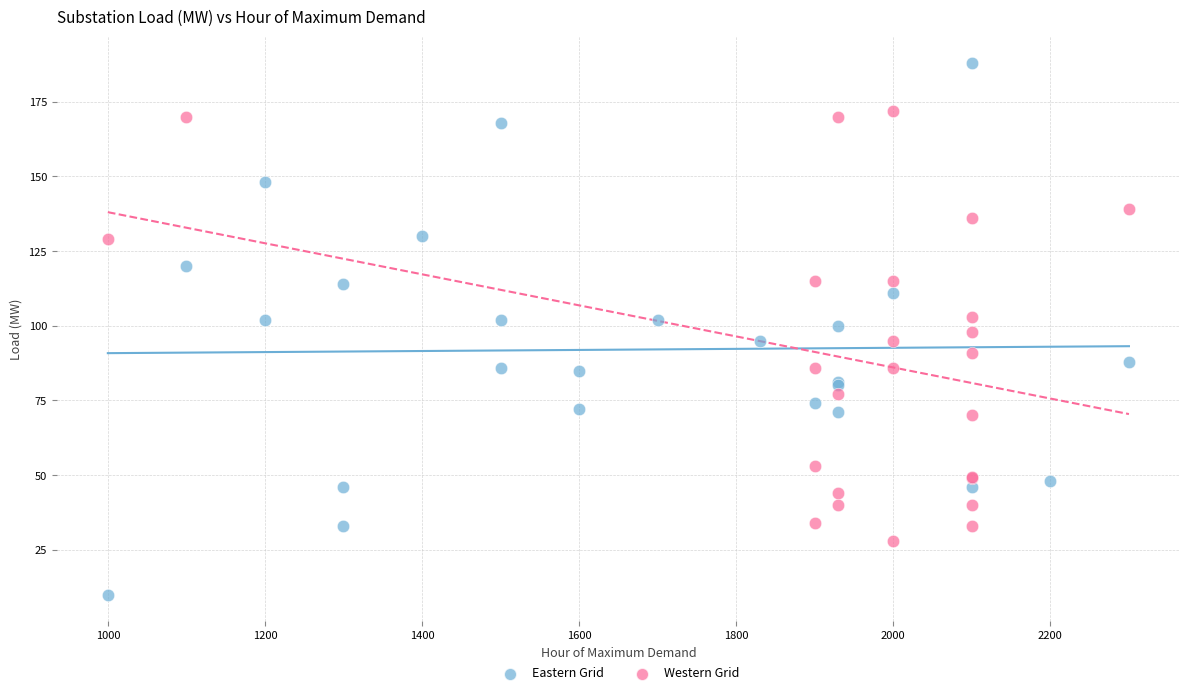

What are all the series names shown in the legend?

Eastern Grid, Western Grid